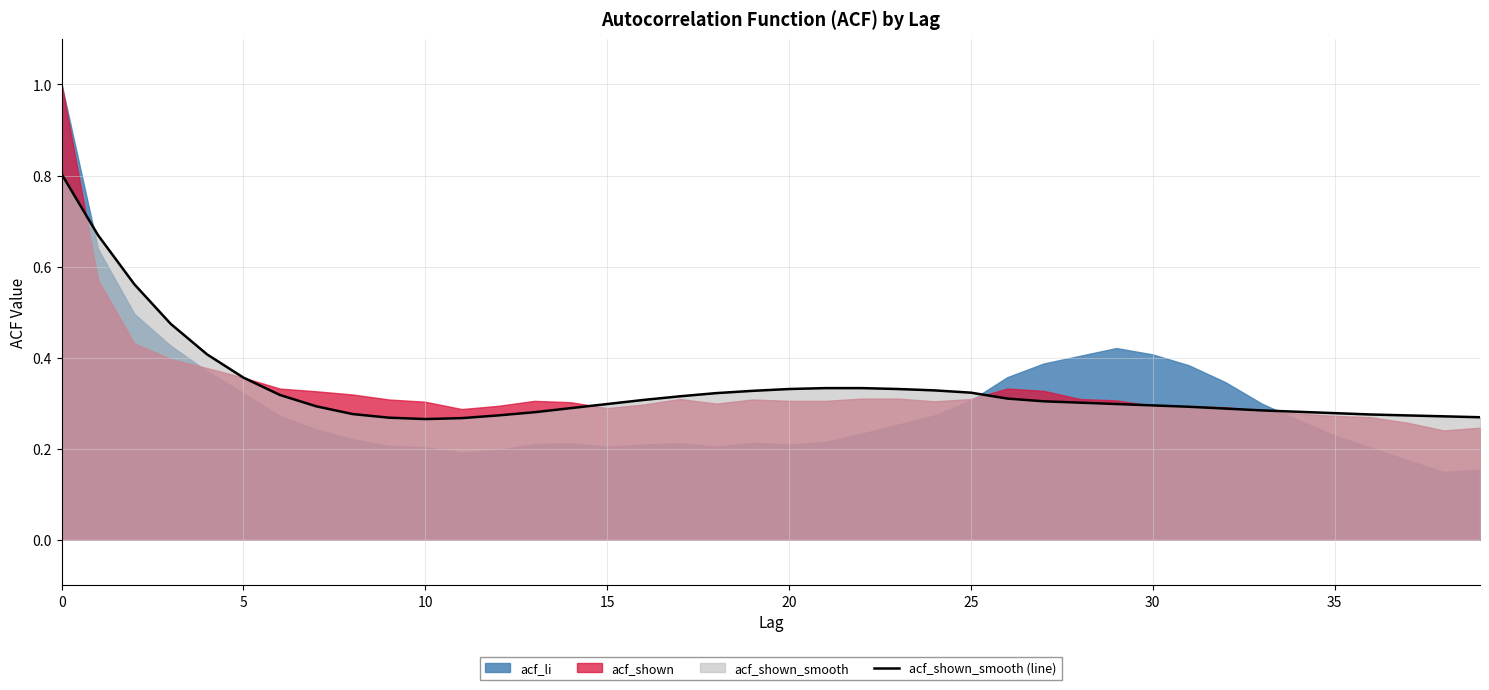

At which category does the data reach its first local valley?

10